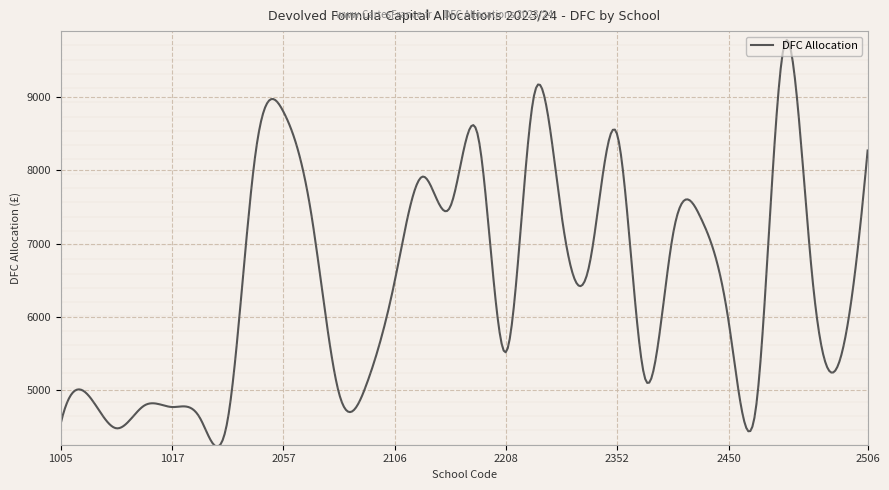

What is the difference between the maximum and minimum values?

5547.3